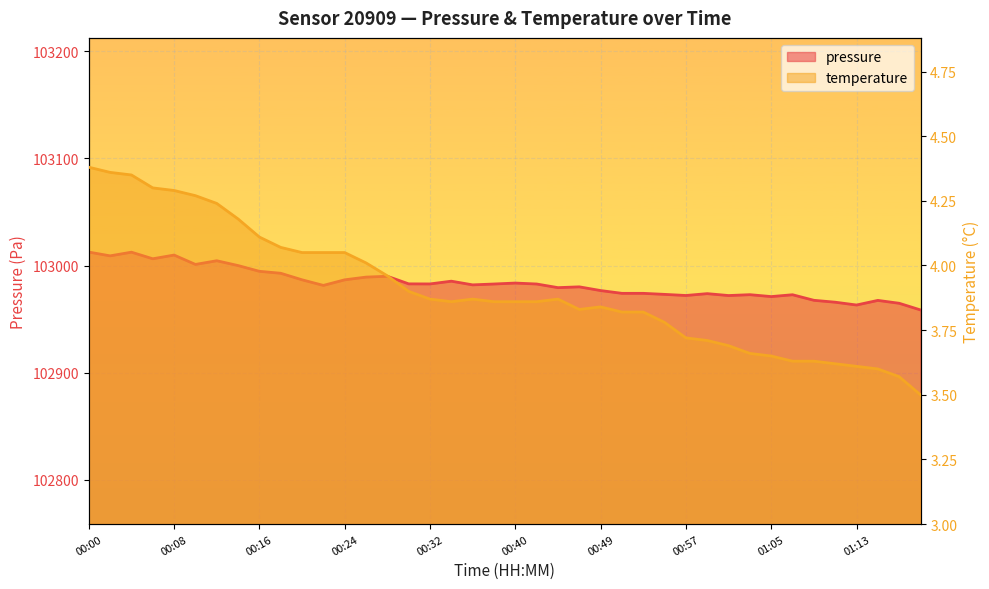

How many values in the pressure series exceed 102982?

20